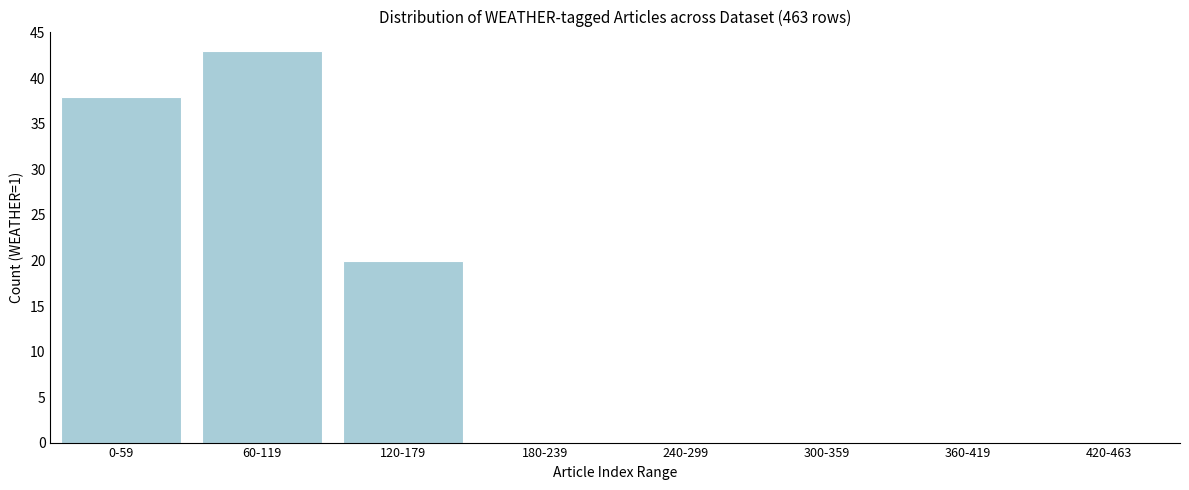

Reading left to right, transcribe all the data shown in this chart.

0-59=38	60-119=43	120-179=20	180-239=0	240-299=0	300-359=0	360-419=0	420-463=0